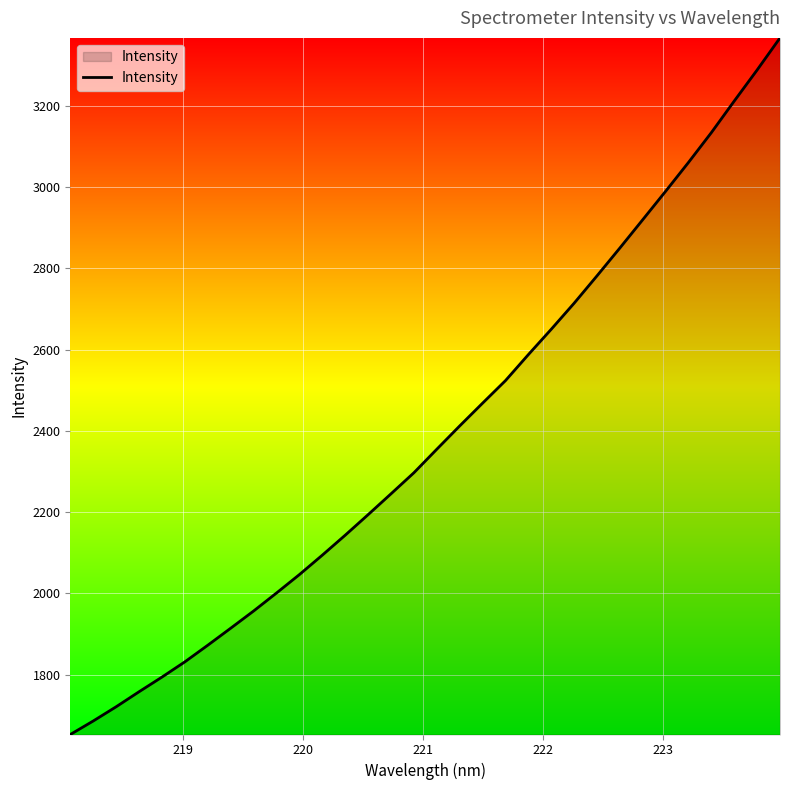

What is the greatest value displayed?

3367.2